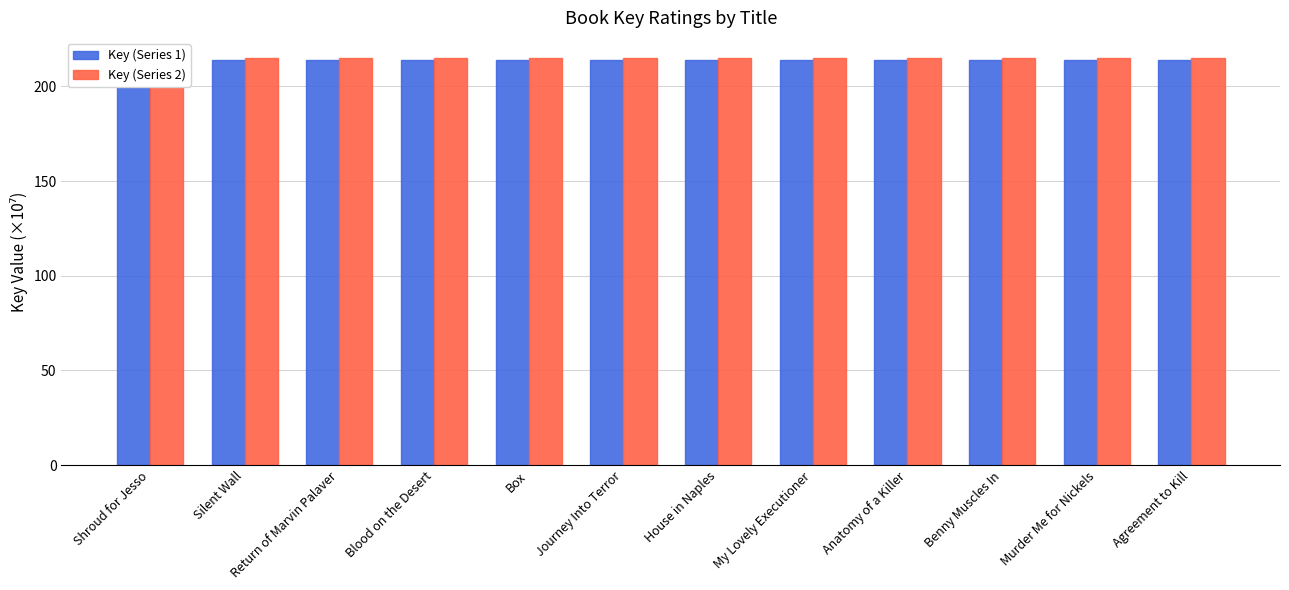

How many bars are there in each group?

2